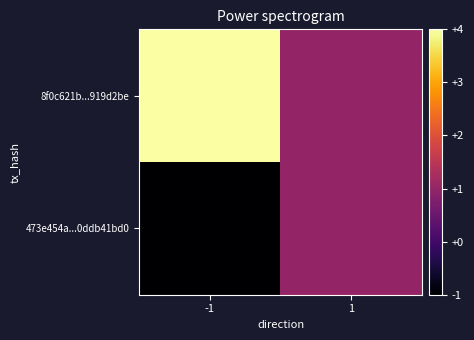

Reading left to right, list all the values displayed in this chart.

473e454a...0ddb41bd0: -1=-1	1=1
8f0c621b...919d2be: -1=4	1=1